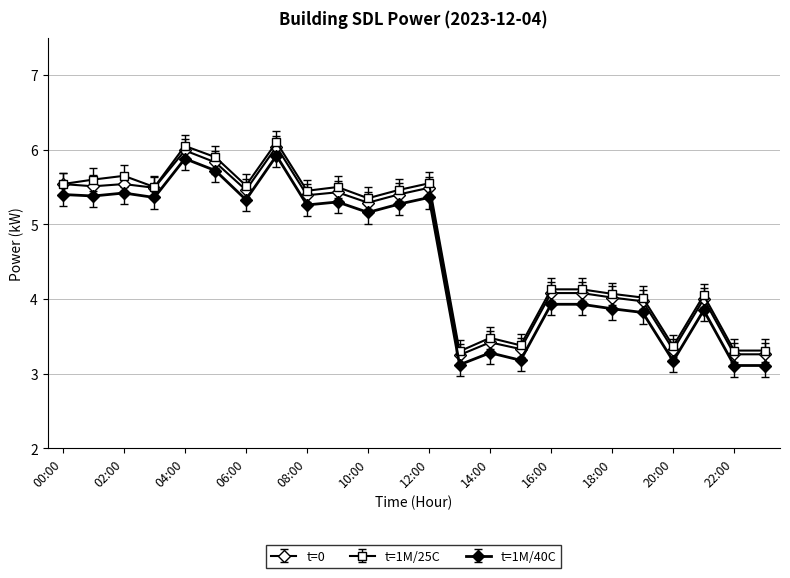

What is the label of the 18th point from the right?

06:00